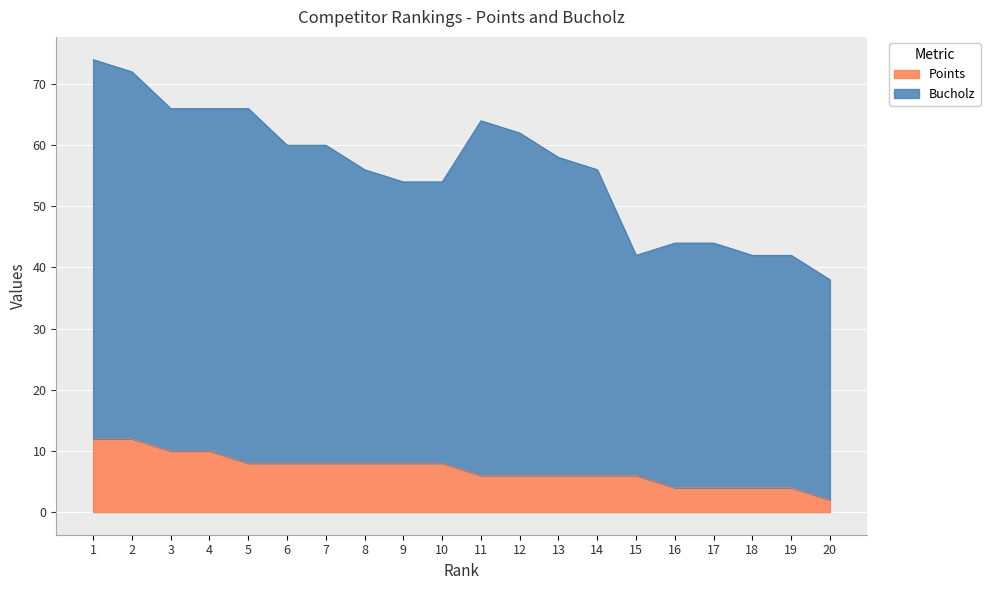

What is the sum of the Points values at 1 and 13?

18